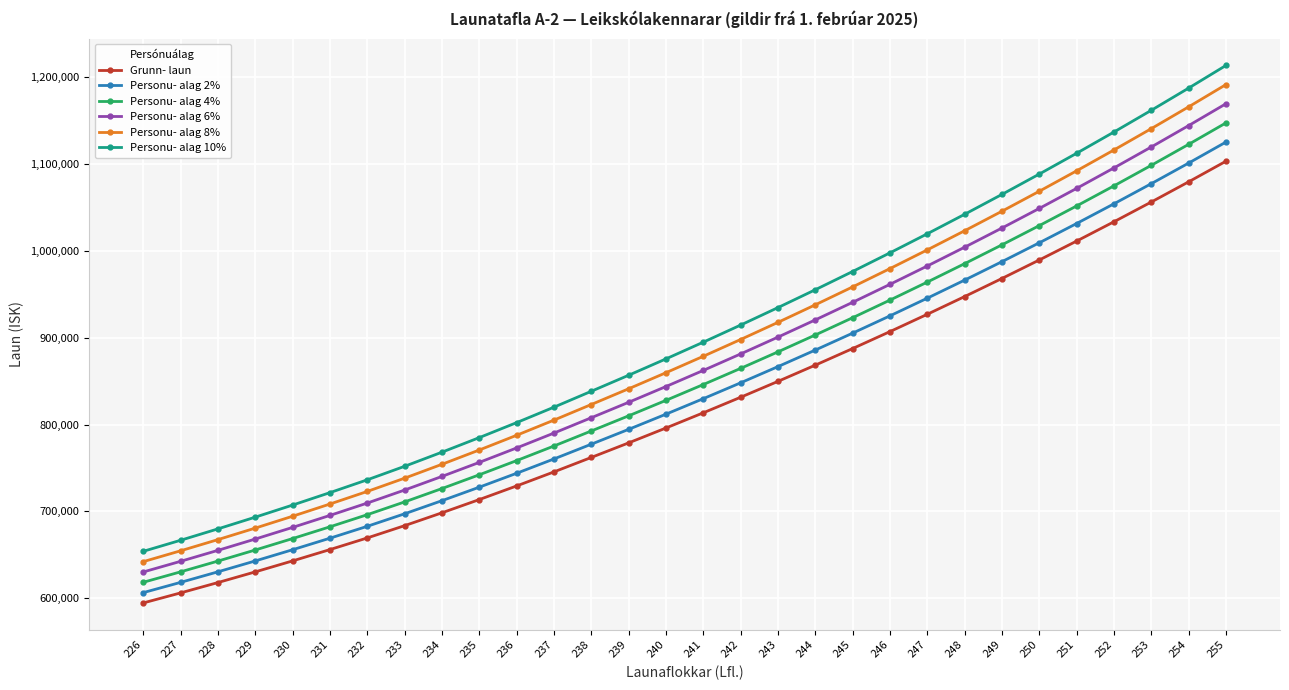

The value of Grunn- laun at 228 is 851392. True or false?

False